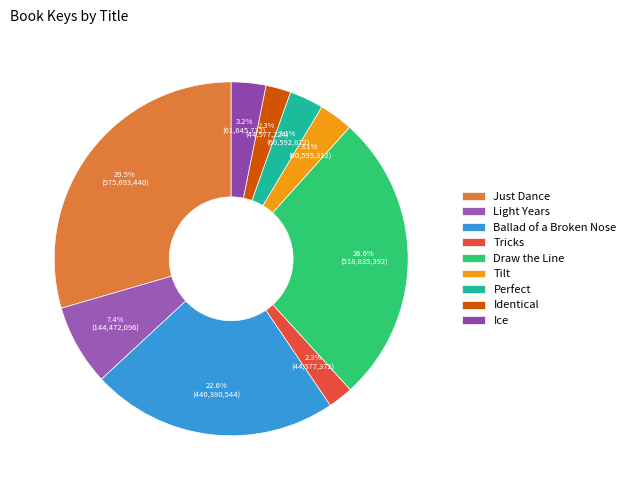

To the nearest percent, what is the average slice percentage?

11%